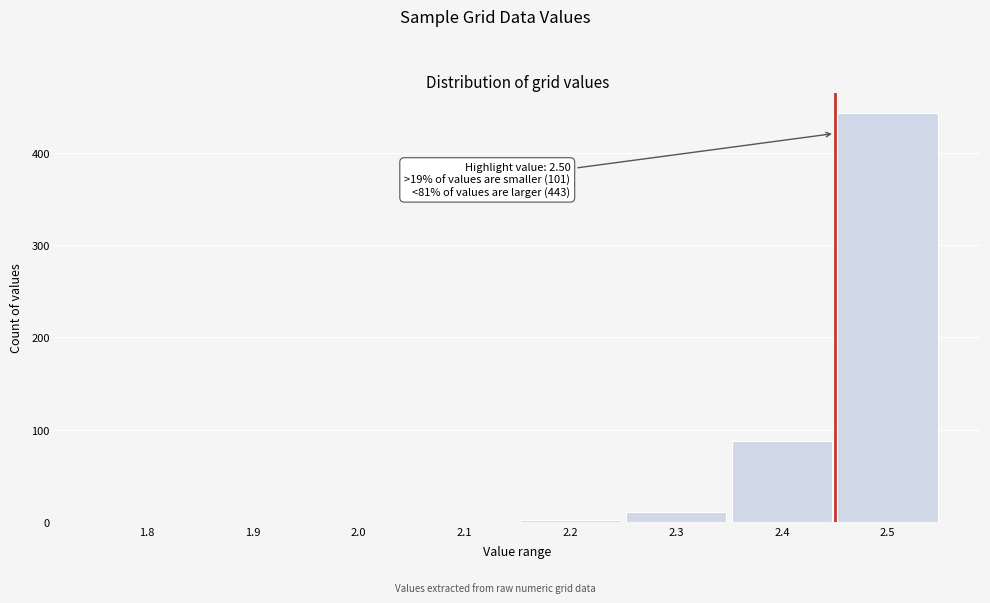

Reading left to right, list all the values displayed in this chart.

1.8=0	1.9=0	2.0=0	2.1=0	2.2=2	2.3=11	2.4=88	2.5=443